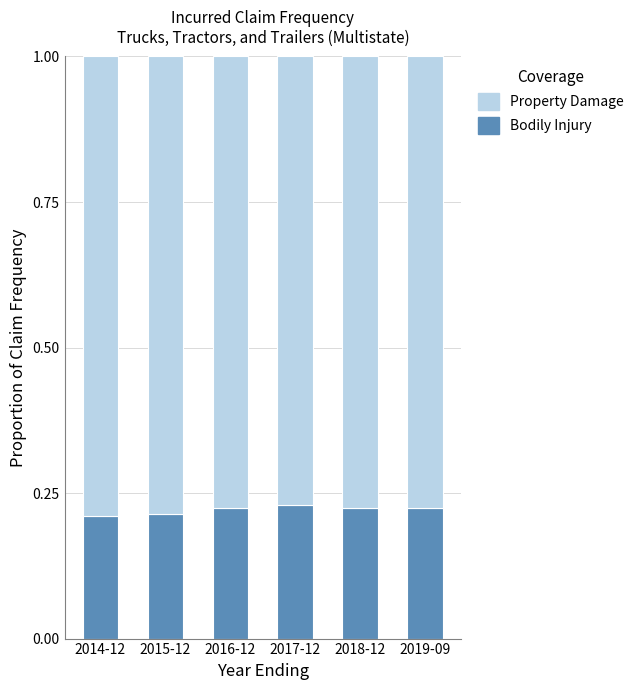

What is the total value across all series at 2018-12?

1.0